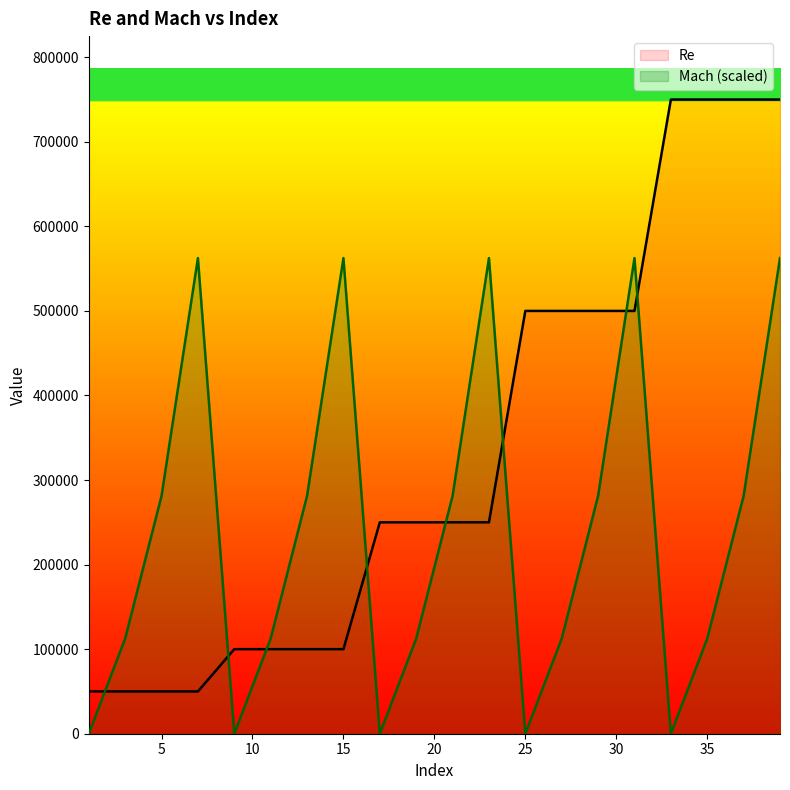

At which category does the chart reach its peak across all series?

33